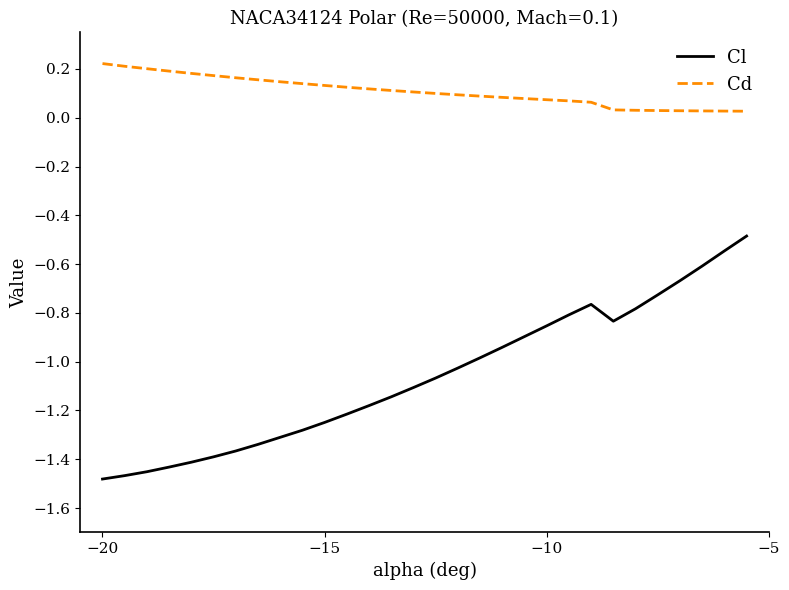

In Cl, how many points are higher than both neighbors (excluding endpoints)?

1